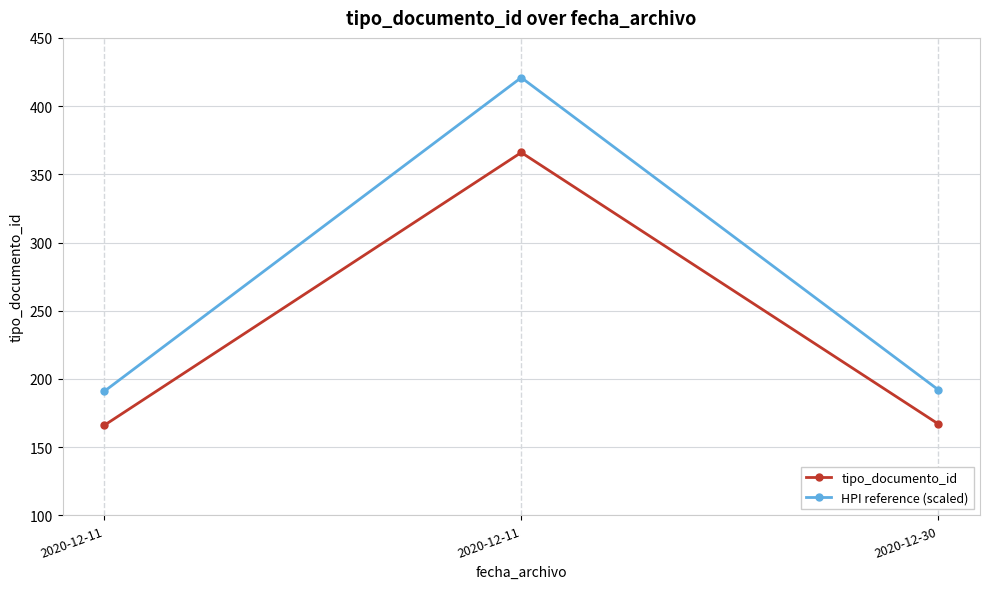

The value of HPI reference (scaled) at 2020-12-30 is 259.7. True or false?

False